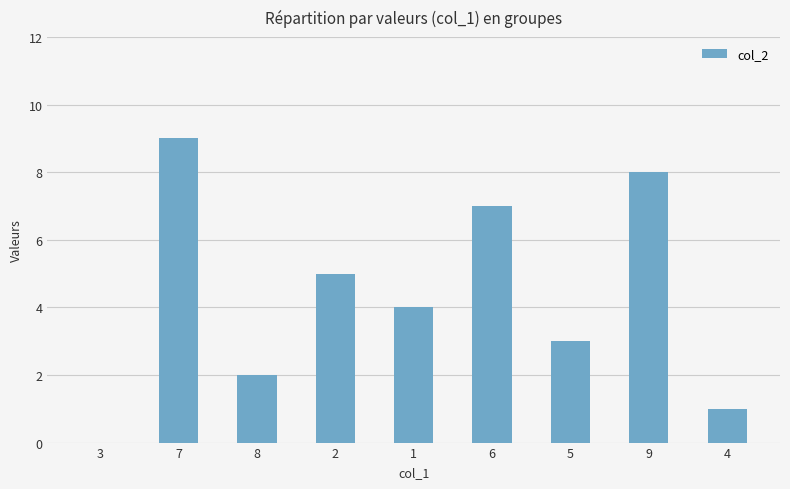

What is the sum of the values at 8 and 6?

9